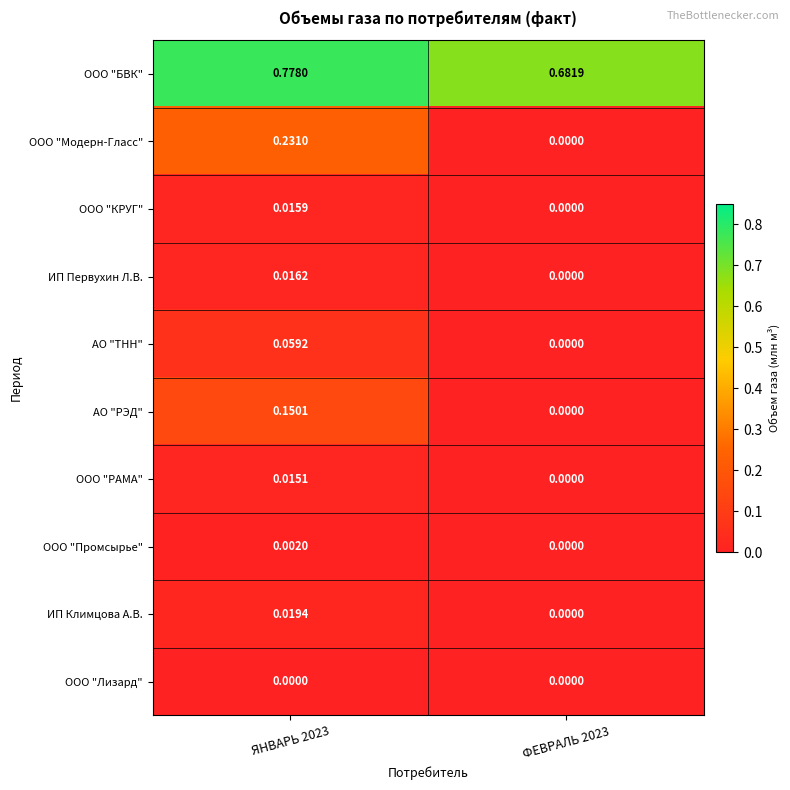

List the series in order of their peak value, lowest first.

ООО "Лизард", ООО "Промсырье", ООО "РАМА", ООО "КРУГ", ИП Первухин Л.В., ИП Климцова А.В., АО "ТНН", АО "РЭД", ООО "Модерн-Гласс", ООО "БВК"